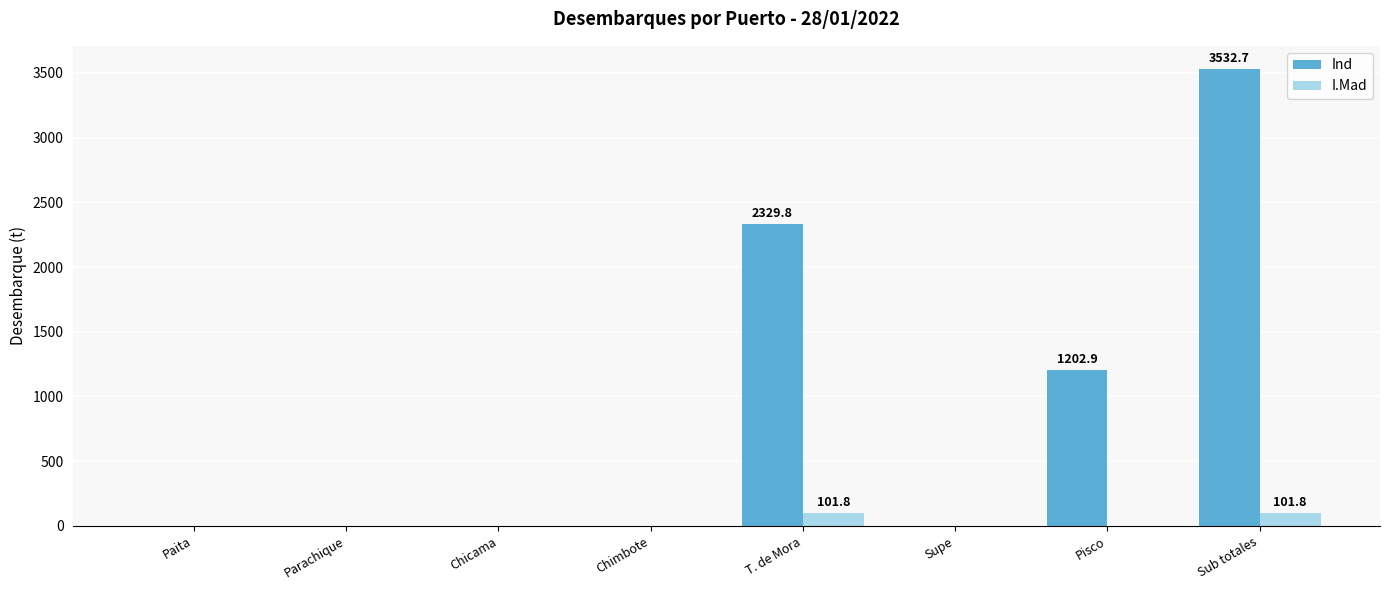

Reading right to left, what are all the values shown in this chart?

Ind: 3532.7	1202.9	0.0	2329.8	0.0	0.0	0.0	0.0
I.Mad: 101.8	0.0	0.0	101.8	0.0	0.0	0.0	0.0